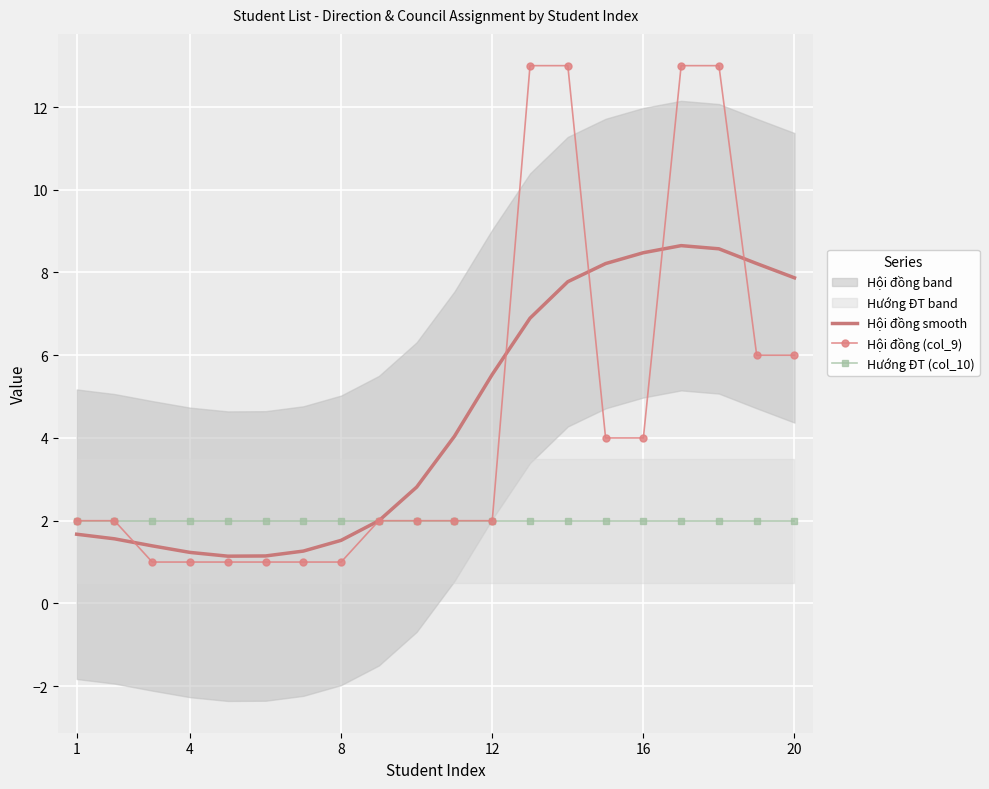

Is it true that Hội đồng (col_9) equals 4.0 at 16?

True